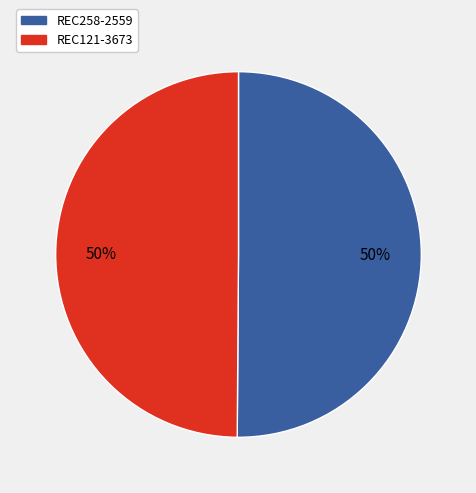

Is it true that REC121-3673 is 63% of the pie?

False